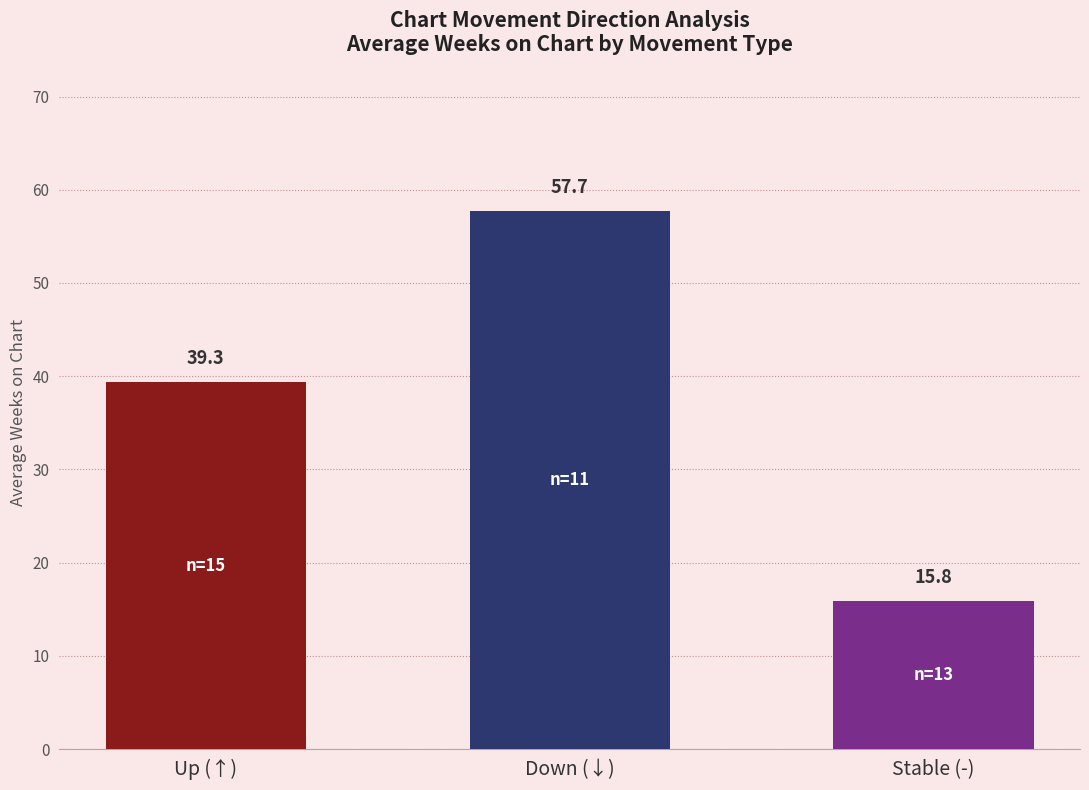

True or false: the data shows 57.7 at Down (↓).

True